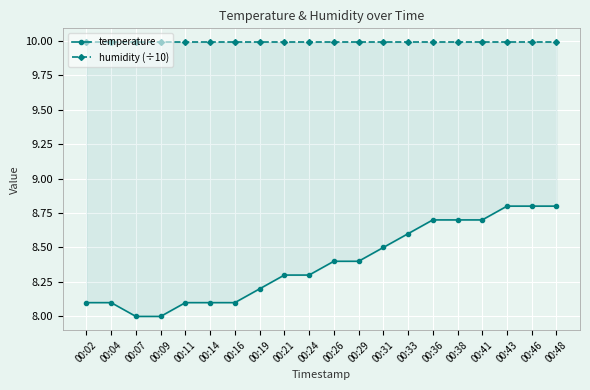

List the labels in order of temperature value, smallest first.

00:07, 00:09, 00:02, 00:04, 00:11, 00:14, 00:16, 00:19, 00:21, 00:24, 00:26, 00:29, 00:31, 00:33, 00:36, 00:38, 00:41, 00:43, 00:46, 00:48